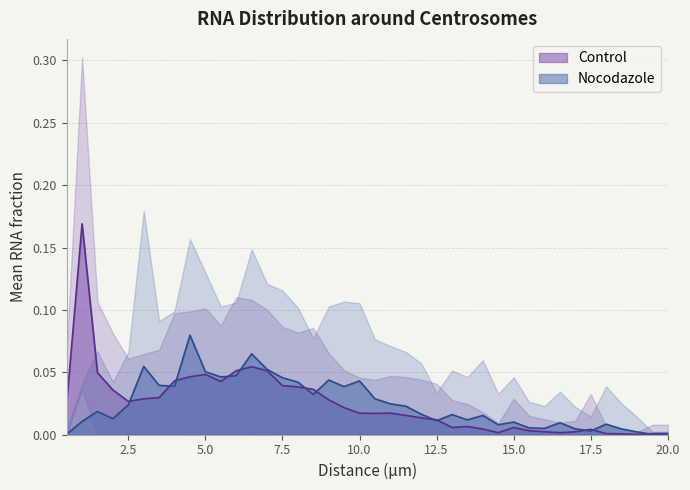

The value of Control at 2.0 is 0.0. True or false?

True